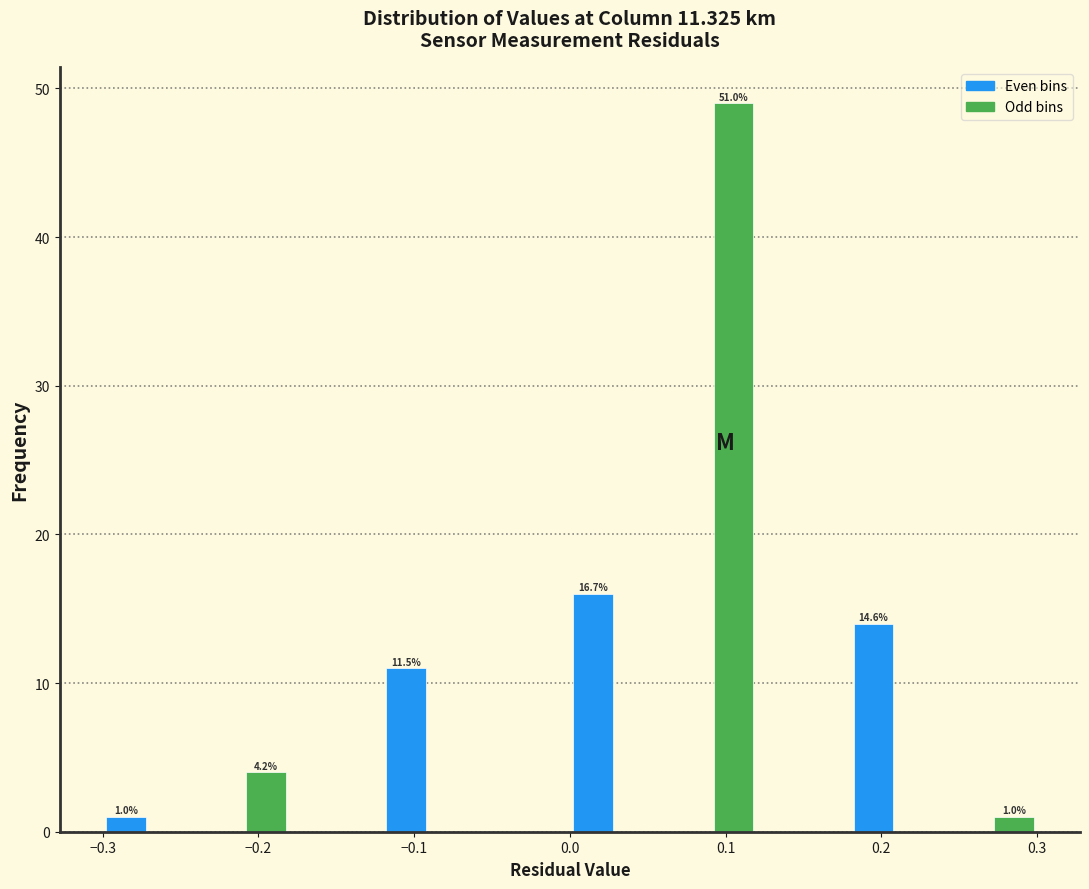

Around what value on the x-axis is the tallest bar? Give the approximate position of its centre, as read against the axis.

0.11